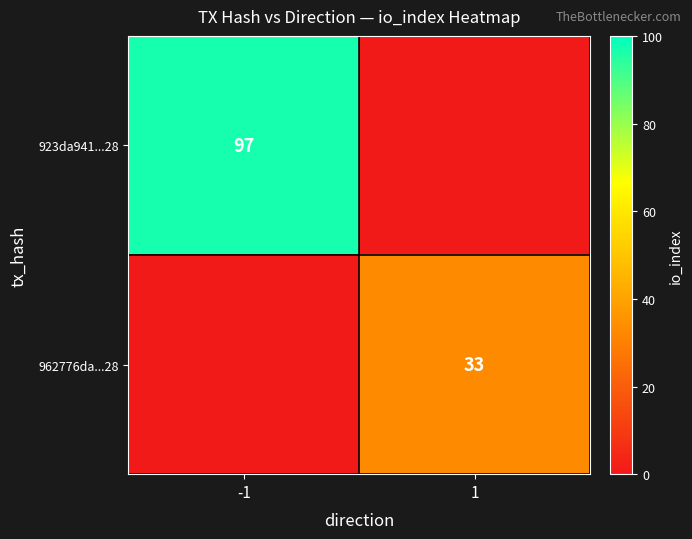

Is the value of 923da941...28 at -1 greater than the value of 962776da...28 at 1?

Yes